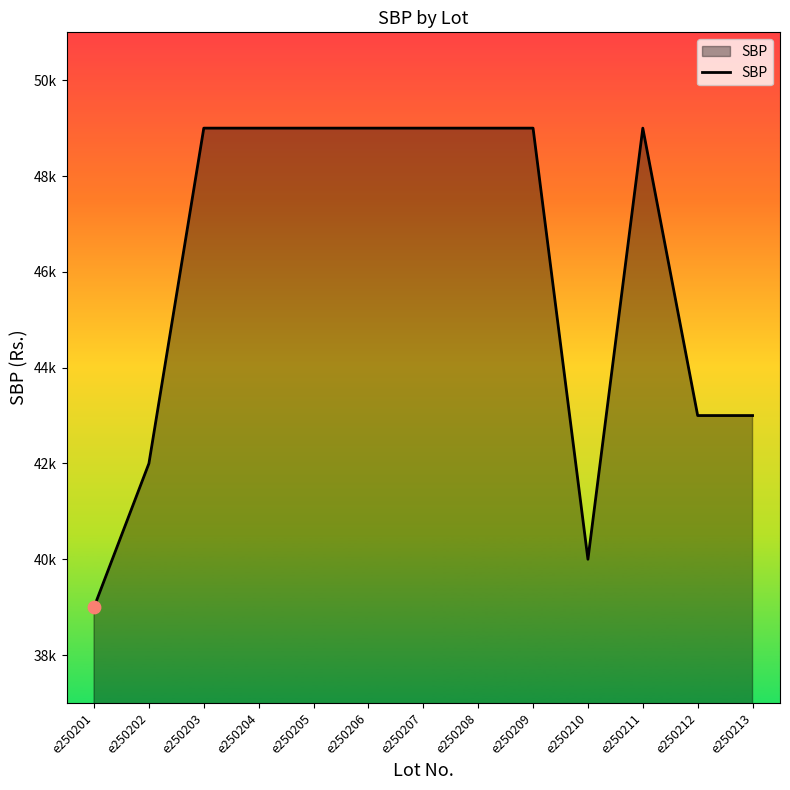

Approximately how many times larger is the value at e250213 compared to e250205?

0.9